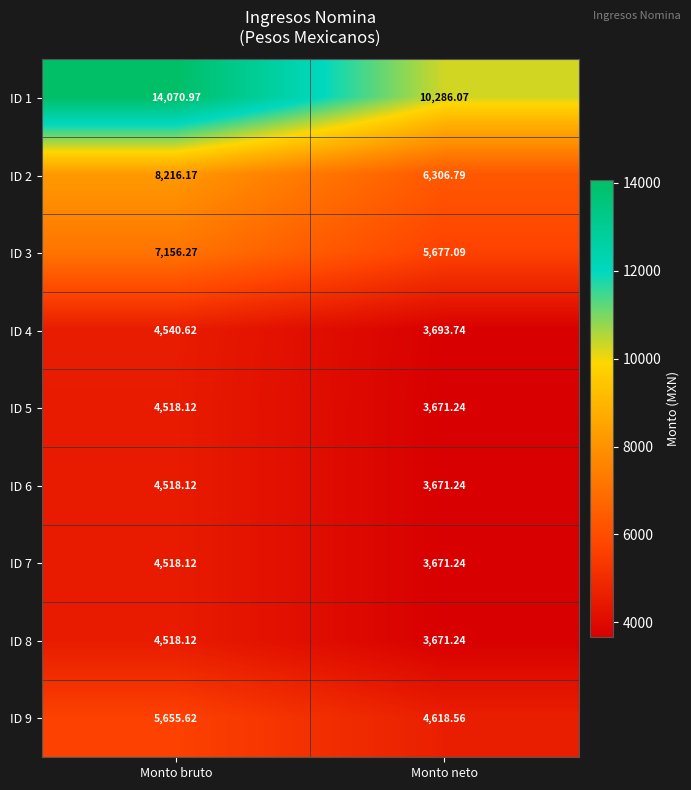

Where does the ID 5 series first go above 4518?

Monto bruto